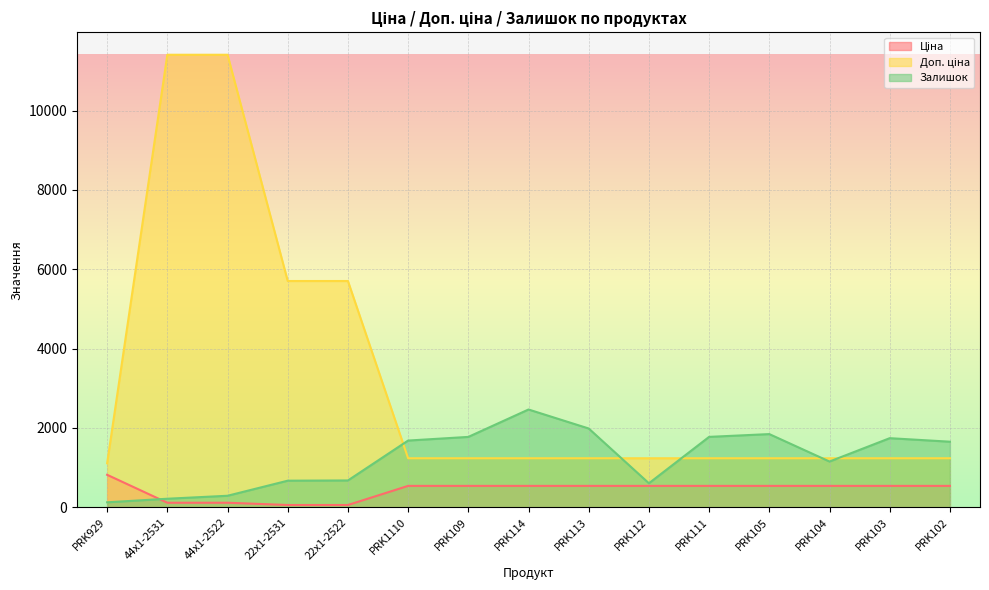

Which category has the highest value in the Залишок series?

PRK114